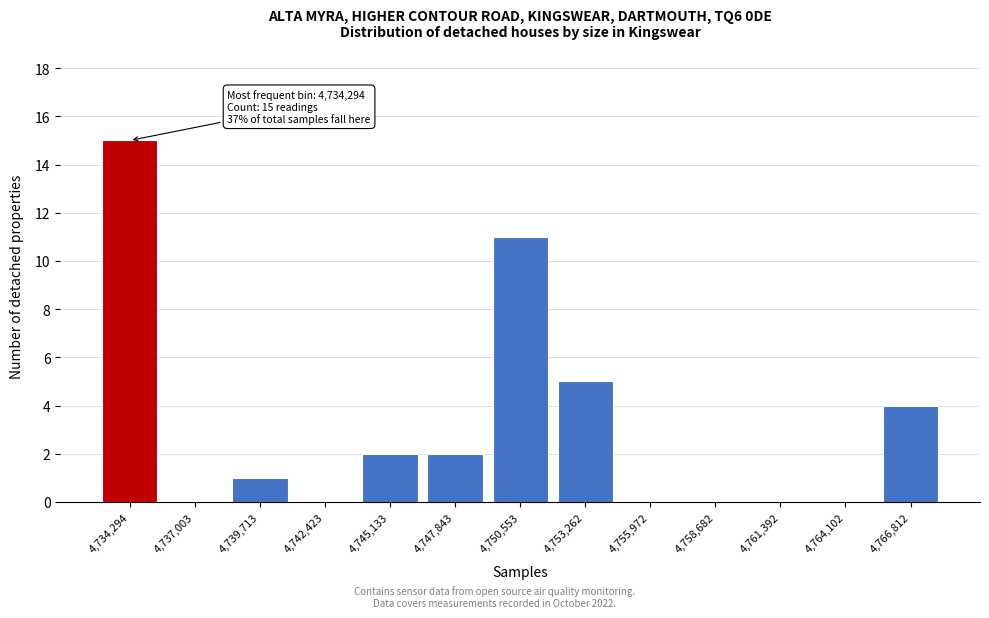

Reading left to right, extract all data points from this chart.

4,734,294=15	4,737,003=0	4,739,713=1	4,742,423=0	4,745,133=2	4,747,843=2	4,750,553=11	4,753,262=5	4,755,972=0	4,758,682=0	4,761,392=0	4,764,102=0	4,766,812=4